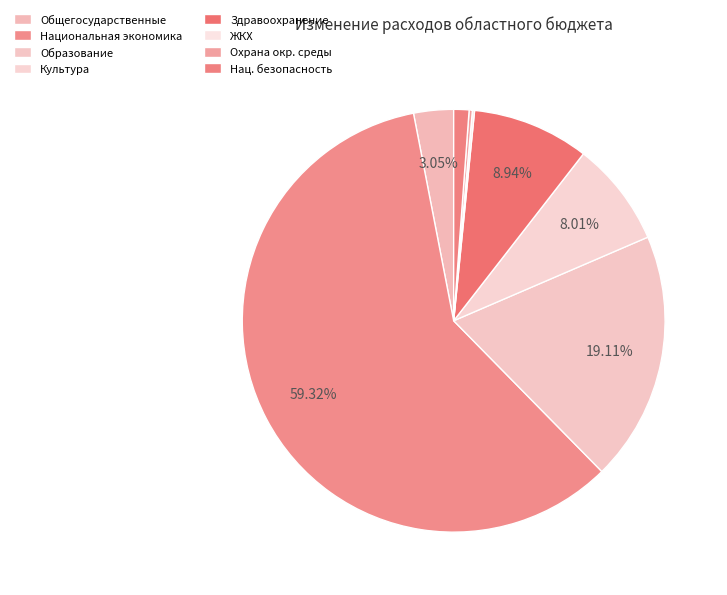

To the nearest percent, what is the average slice percentage?

12%